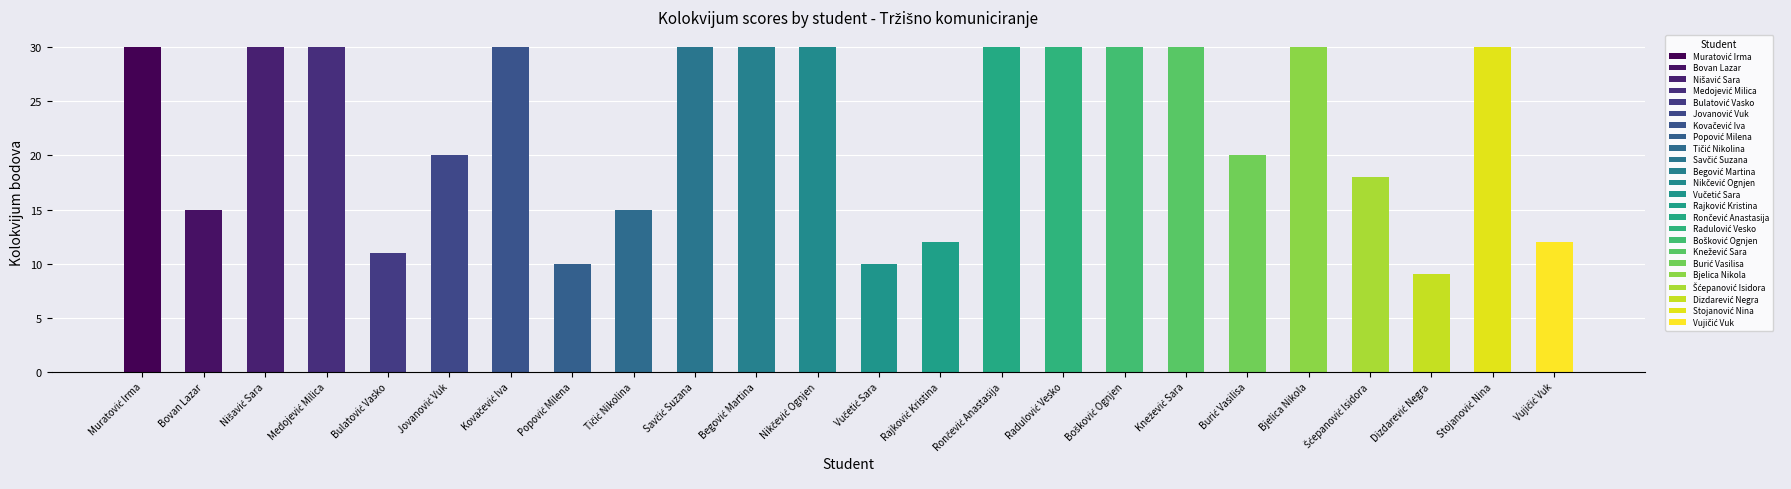

How many bars are there in total?

24